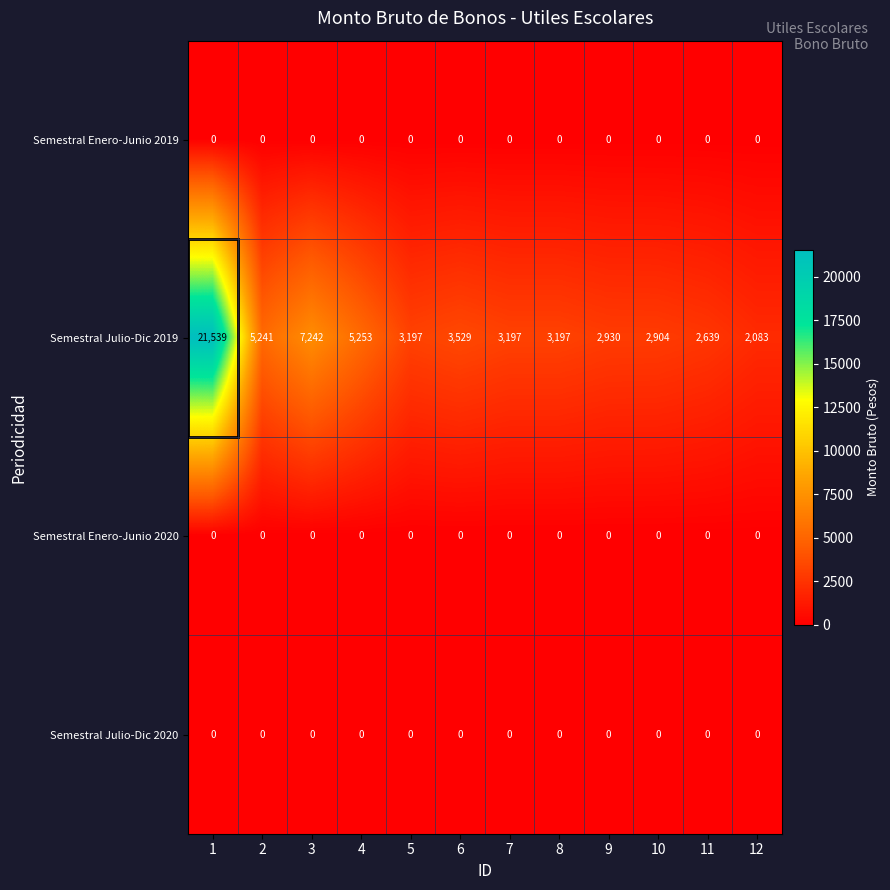

What is the sum of the Semestral Julio-Dic 2019 values at 3 and 1?

28781